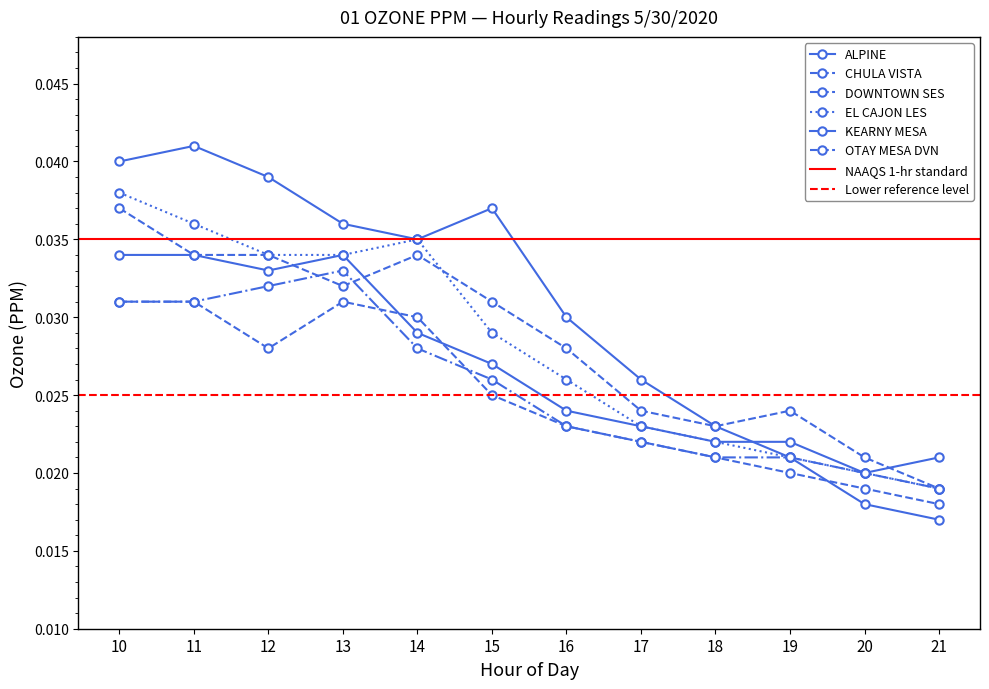

Which series has the largest total across all categories?

ALPINE